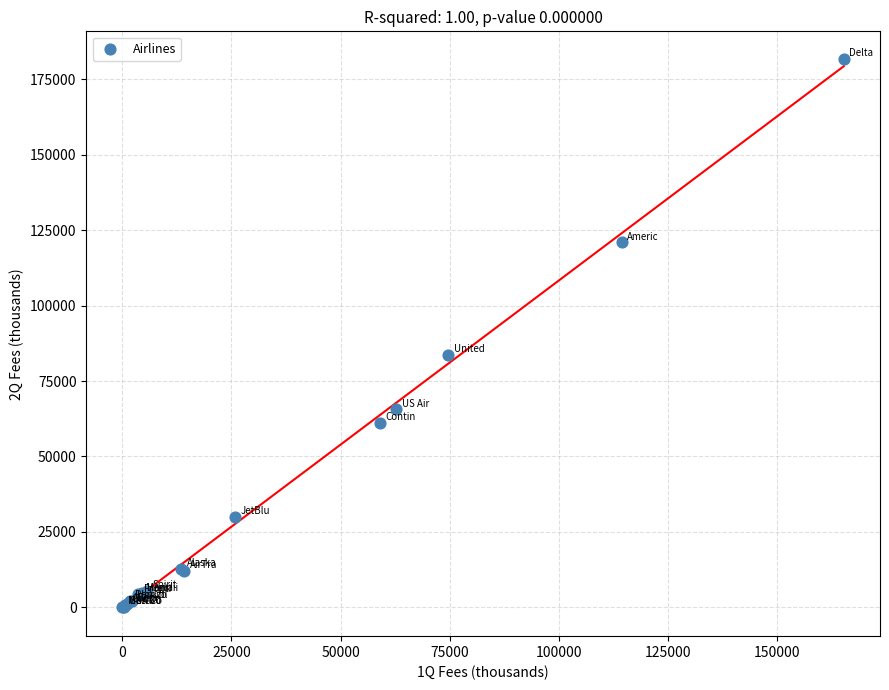

What Y value in the scatter plot is closest to 90941?

83661